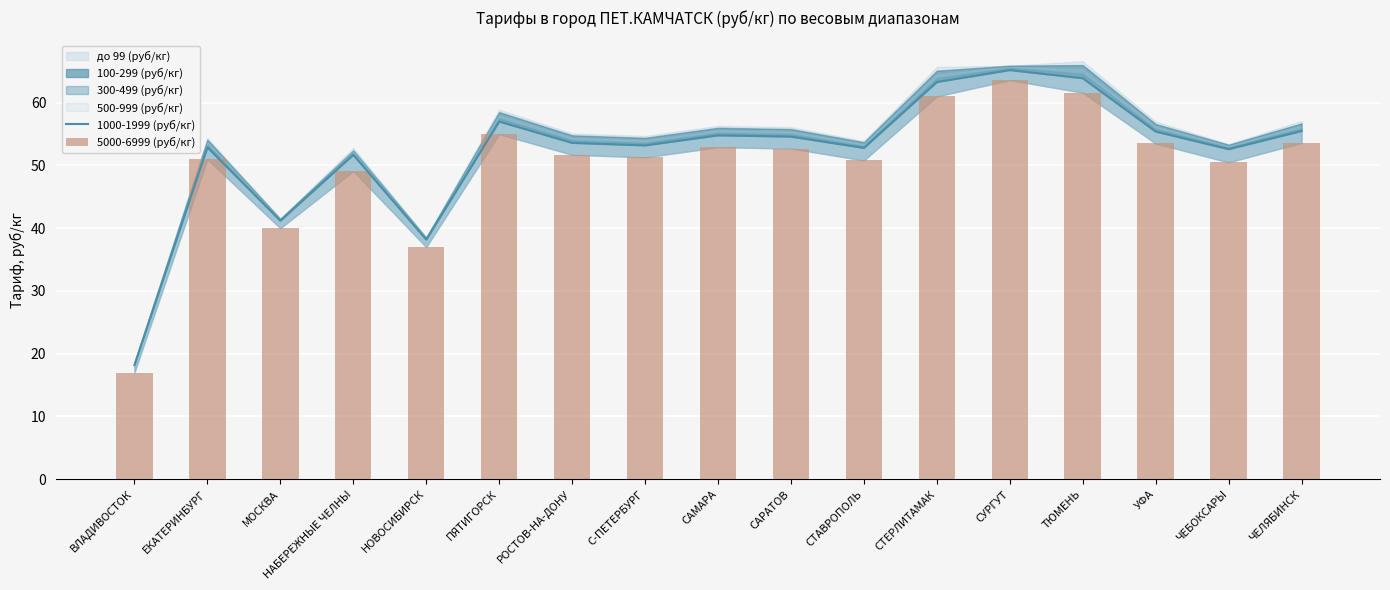

What is the value of the 5000-6999 (руб/кг) bar at the 7th from the left?

51.7